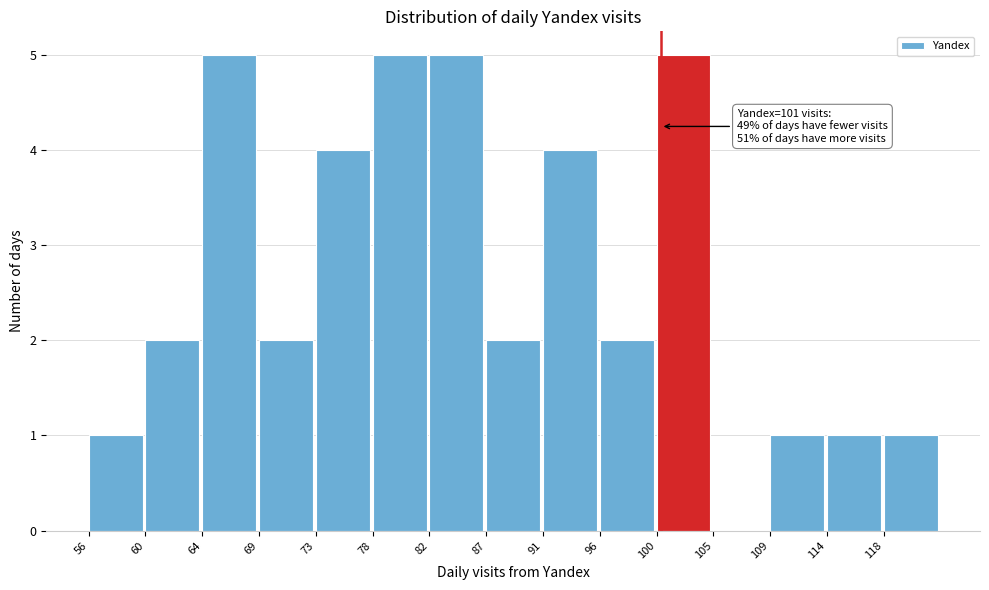

Reading right to left, what are all the values shown in this chart?

118=1	114=1	109=1	105=0	100=5	96=2	91=4	87=2	82=5	78=5	73=4	69=2	64=5	60=2	56=1